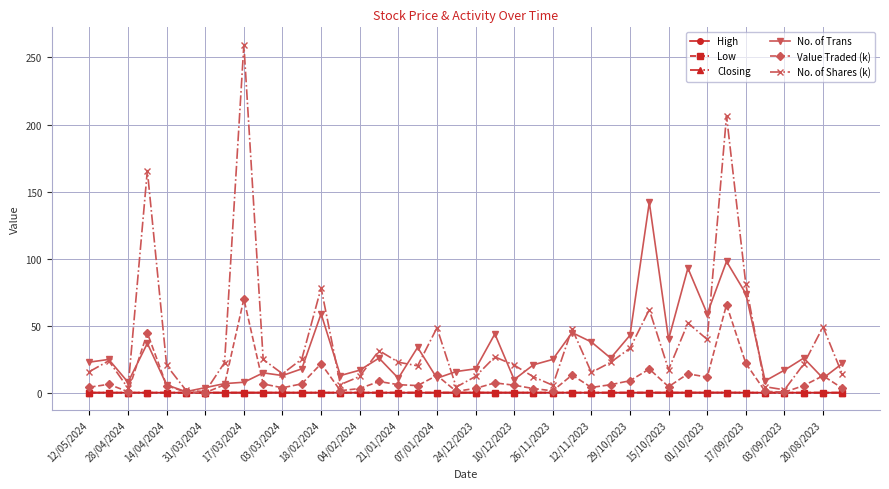

Which series has the widest spread of values?

No. of Shares (k)